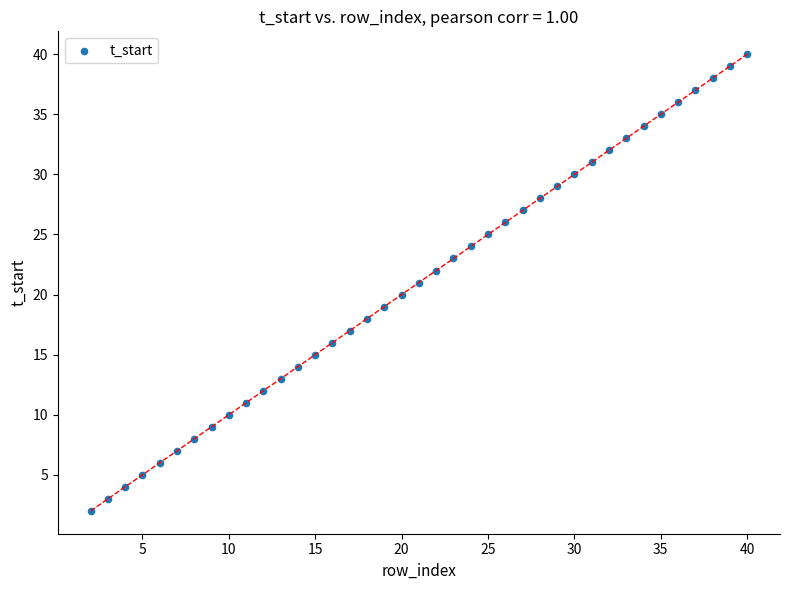

What is the range of Y values (max minus min)?

38